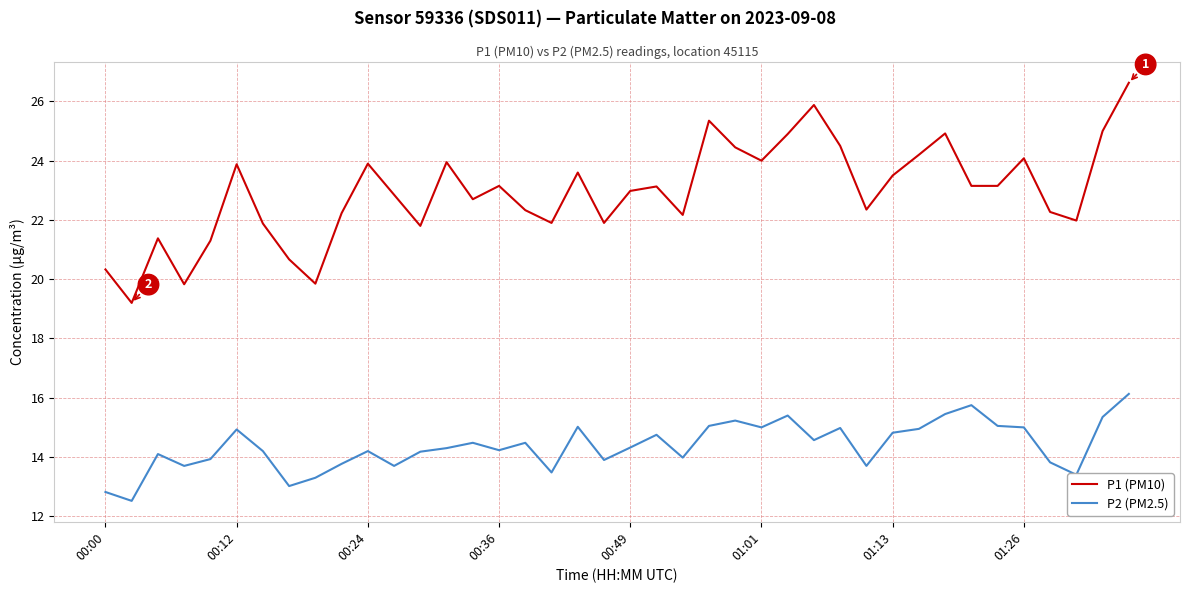

Which series has the widest spread of values?

P1 (PM10)